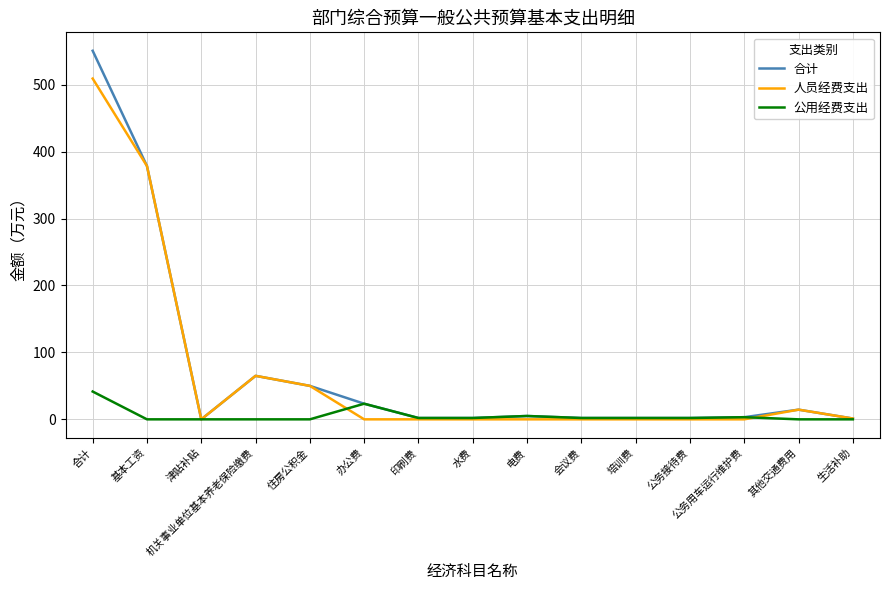

Is it true that 人员经费支出 equals 14.5 at 其他交通费用?

True